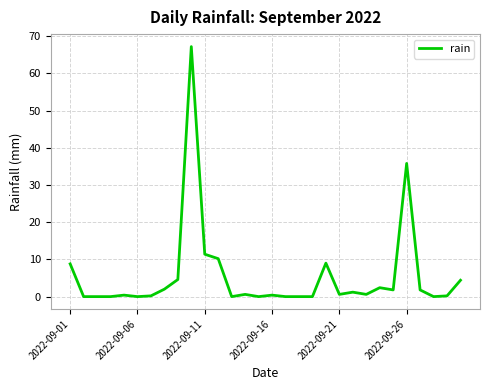

What is the maximum value shown in the chart?

67.2